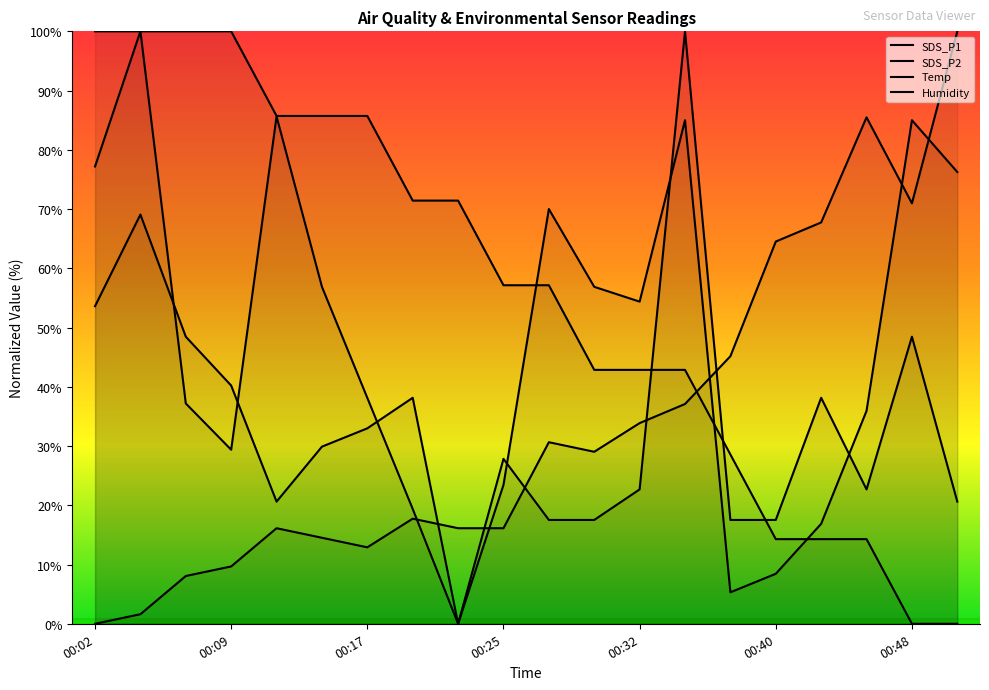

Where do Temp and SDS_P2 first cross each other?

00:32 and 00:35